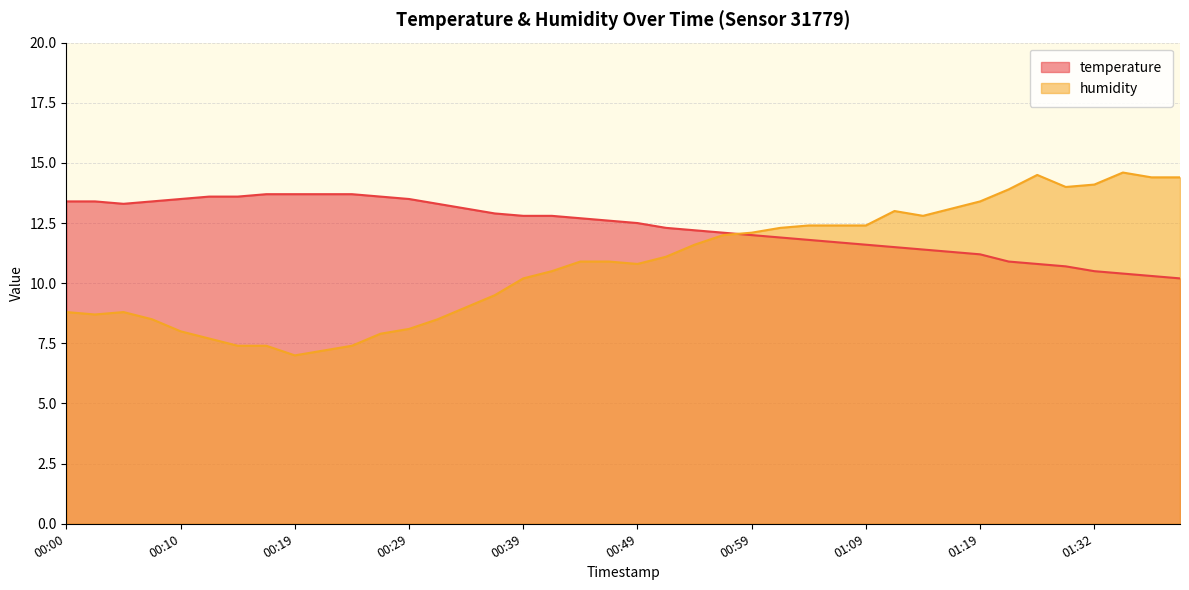

Does the chart display data point markers on the line(s)?

No